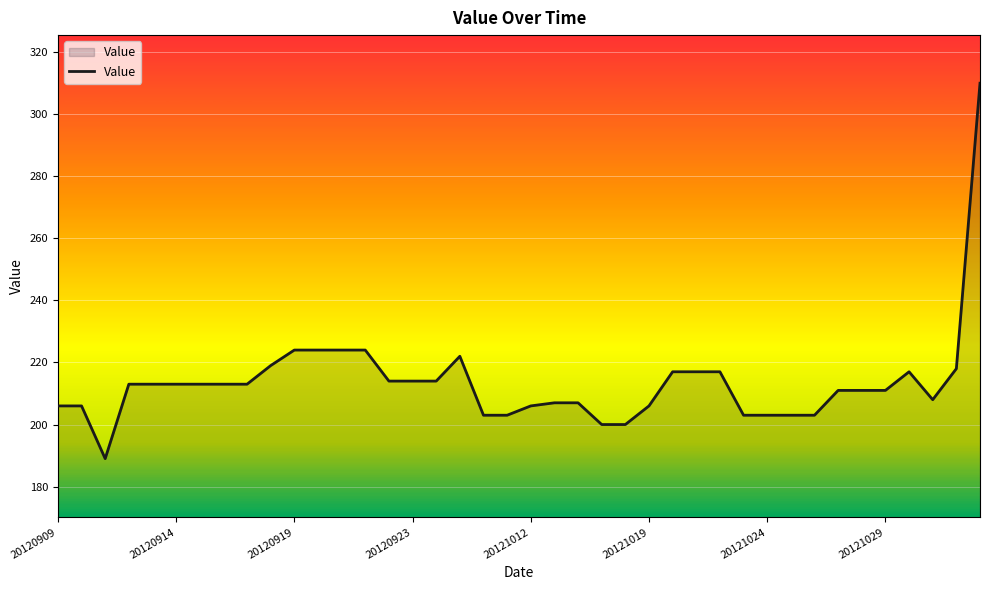

What is the smallest value displayed?

189